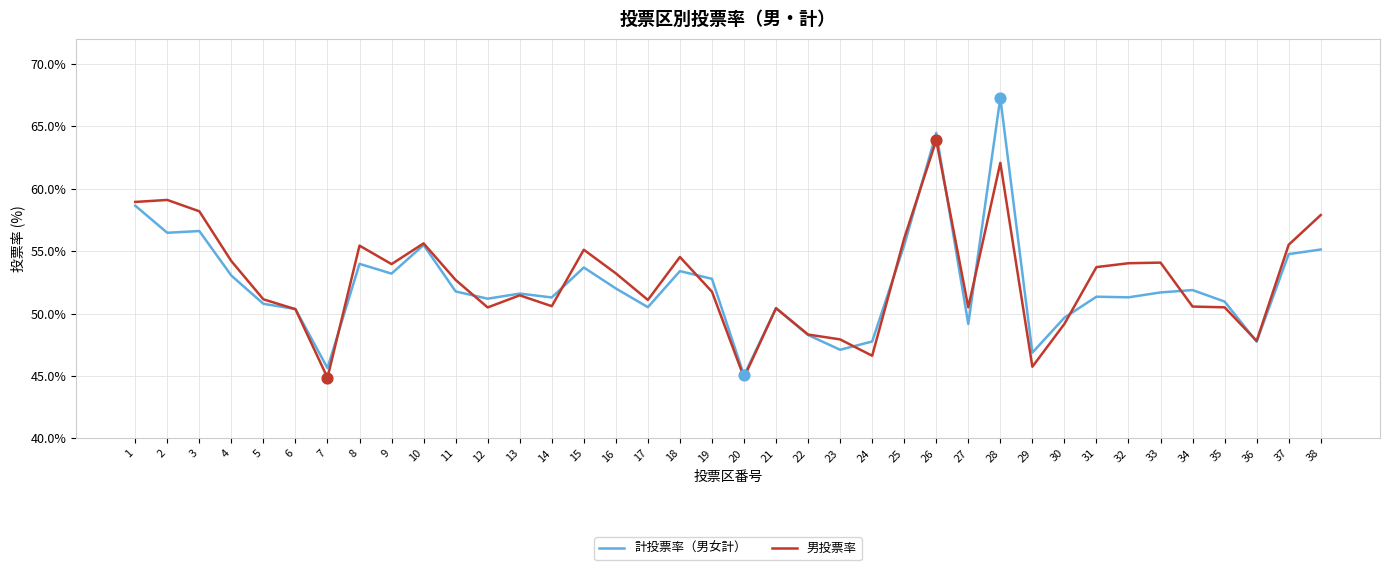

Is the value of 男投票率 at 25 greater than the value of 計投票率（男女計） at 24?

Yes